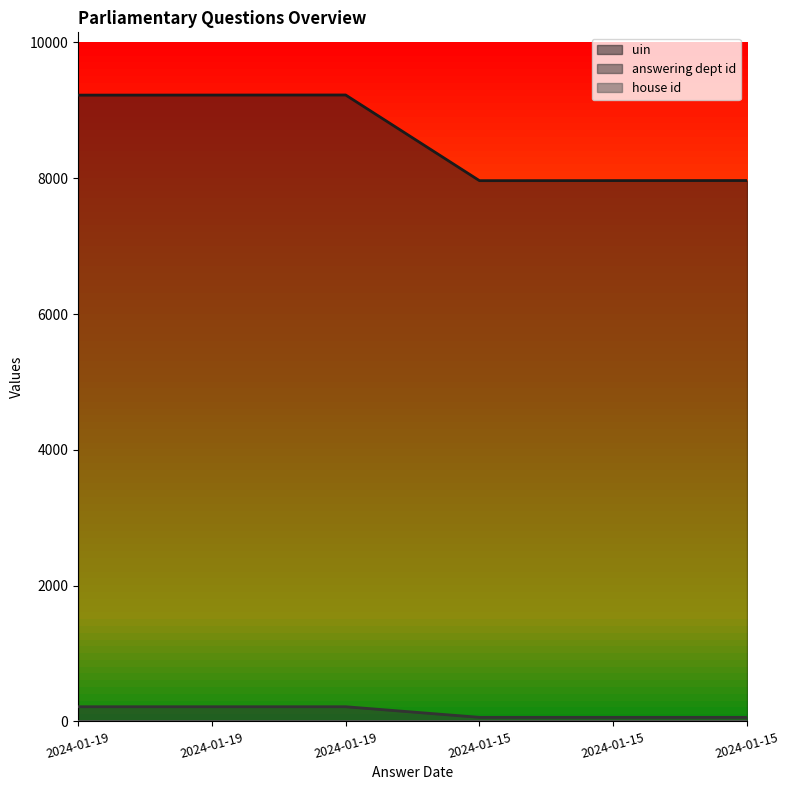

Between 2024-01-19 and 2024-01-19, which is larger?

2024-01-19